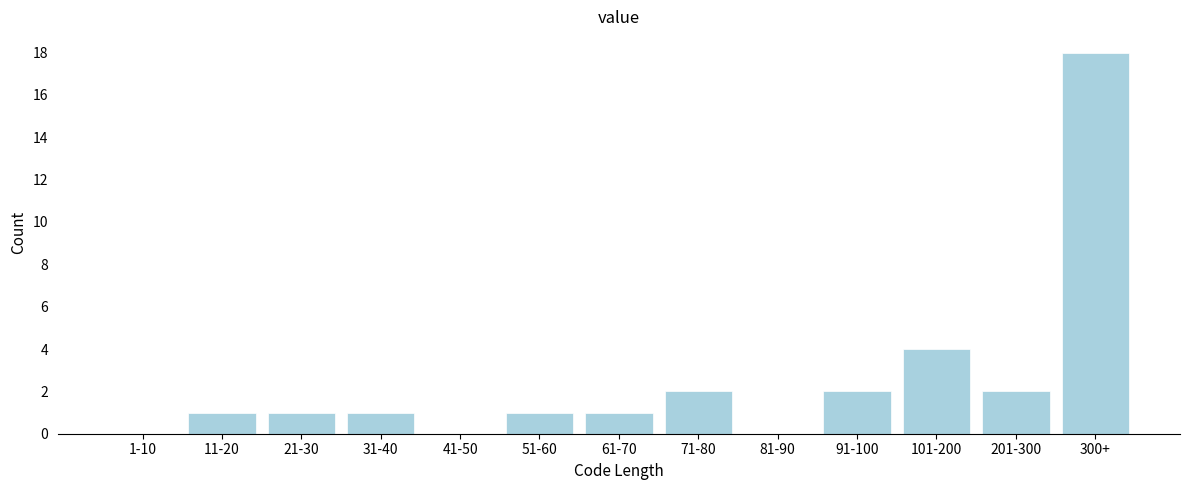

Reading left to right, extract all data points from this chart.

1-10=0	11-20=1	21-30=1	31-40=1	41-50=0	51-60=1	61-70=1	71-80=2	81-90=0	91-100=2	101-200=4	201-300=2	300+=18